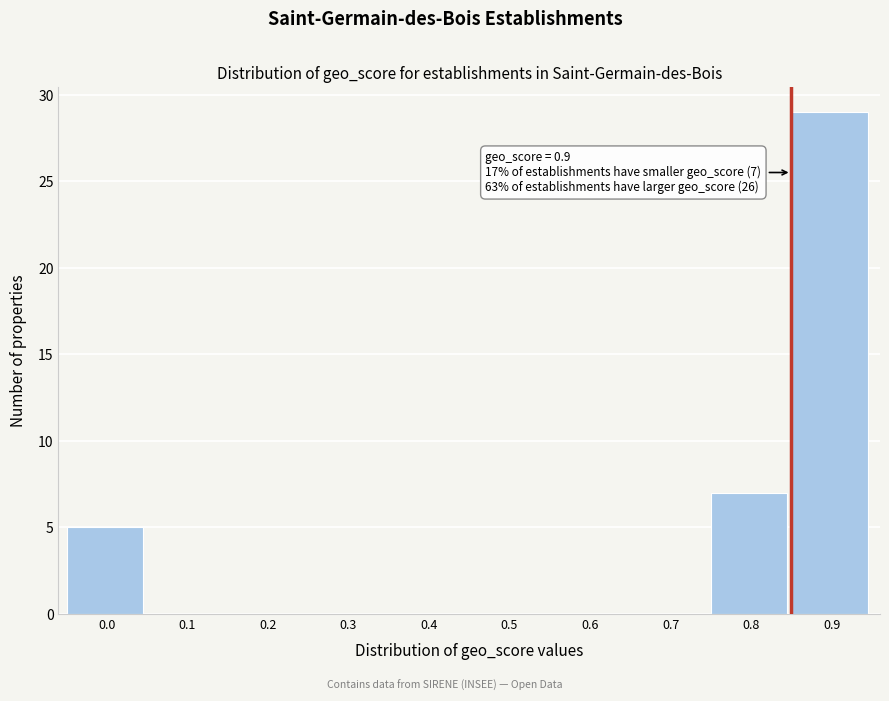

Reading left to right, transcribe all the data shown in this chart.

0.0=5	0.1=0	0.2=0	0.3=0	0.4=0	0.5=0	0.6=0	0.7=0	0.8=7	0.9=29